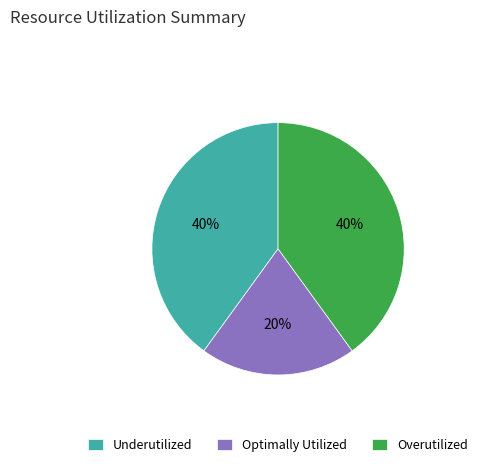

How many slices are in this pie chart?

3